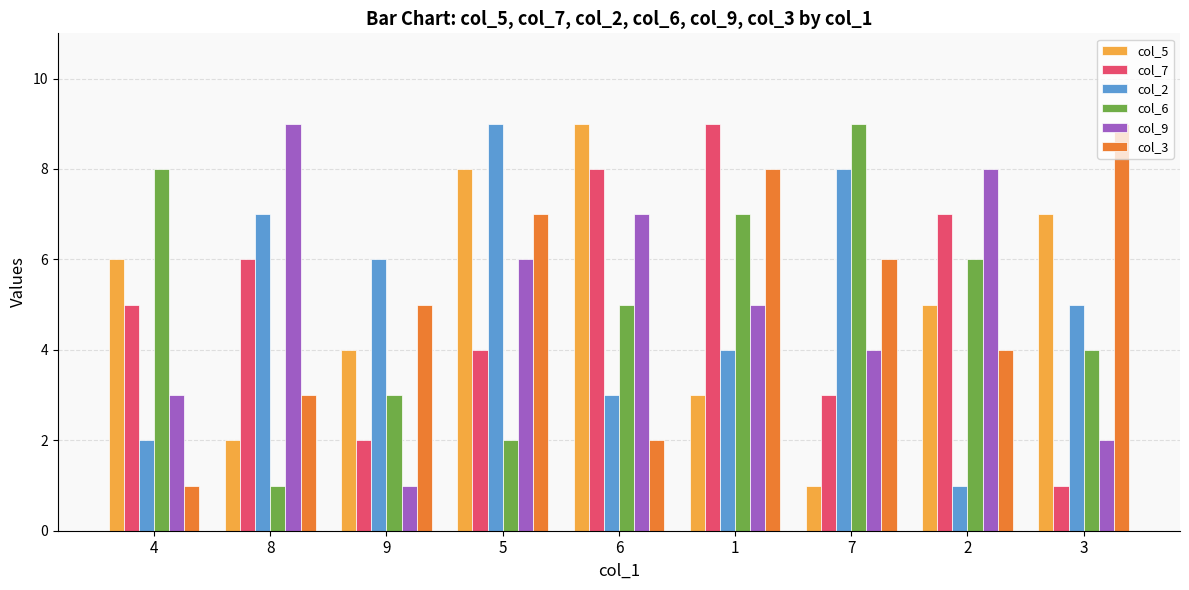

What is the lowest value of the col_2 series?

1